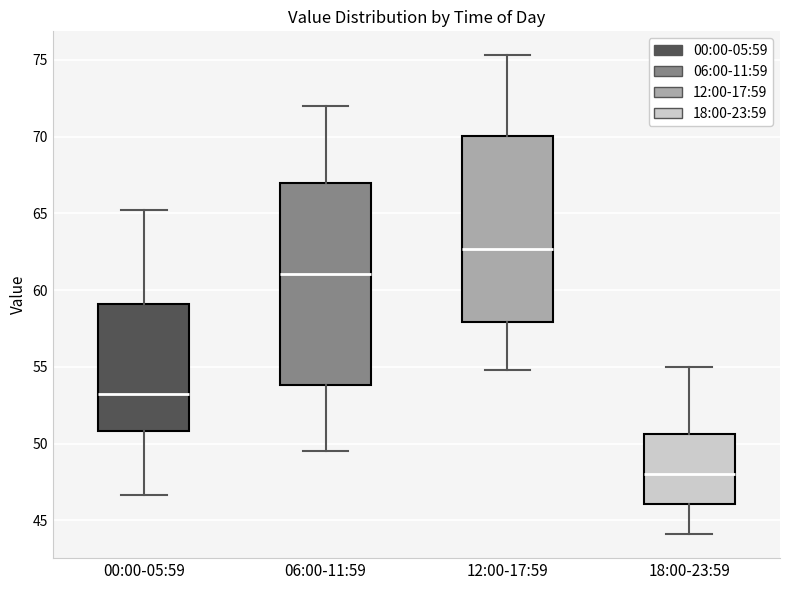

Where does the lower whisker of the box for 12:00-17:59 end on the y-axis? The values are not printed on the chart, so give them approximately, as read against the axis.

55.0